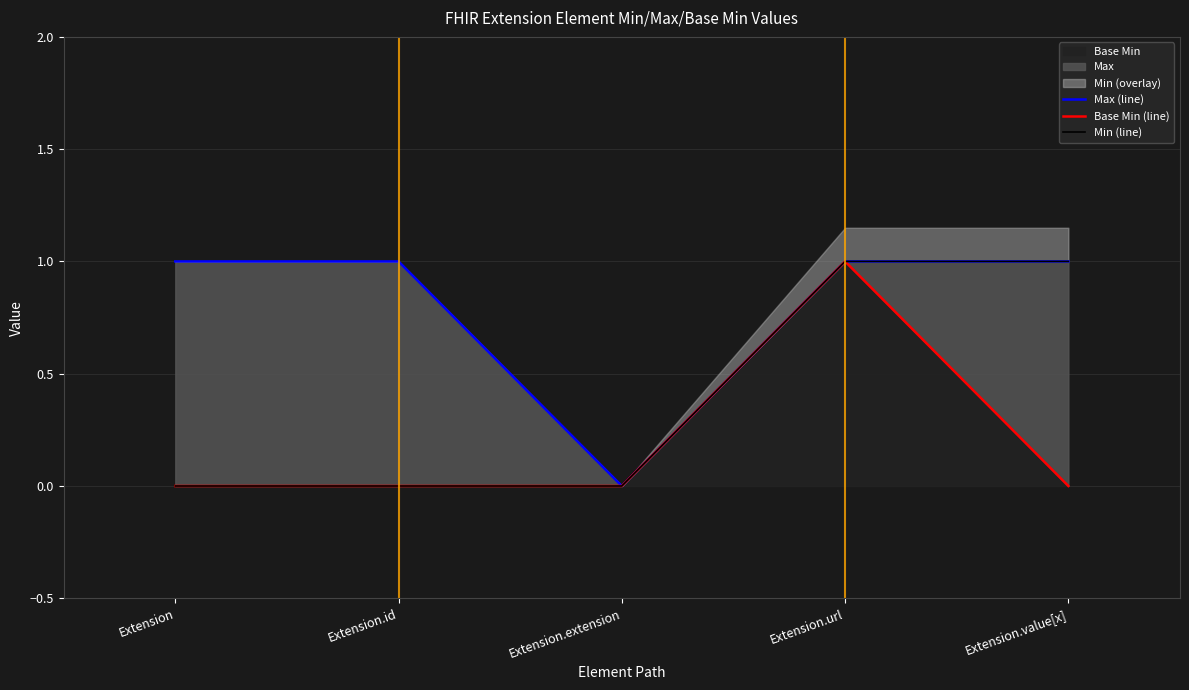

True or false: Base Min (line) and Max (line) intersect in this chart.

False